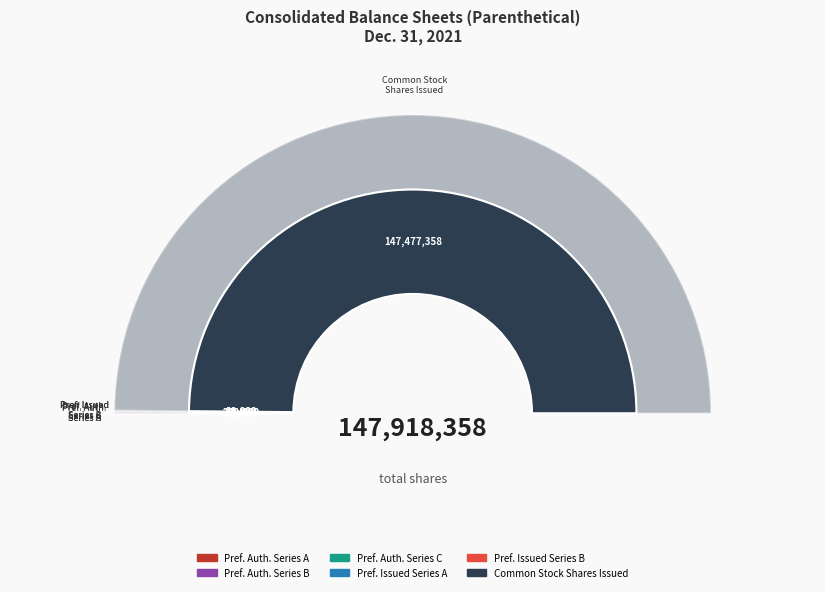

Rank the categories by value from highest to lowest.

Common Stock, Shares Issued, Preferred Stock, Shares Authorized (Series B), Preferred Stock, Shares Authorized (Series C), Preferred Stock, Shares Issued (Series B), Preferred Stock, Shares Authorized (Series A), Preferred Stock, Shares Issued (Series A)